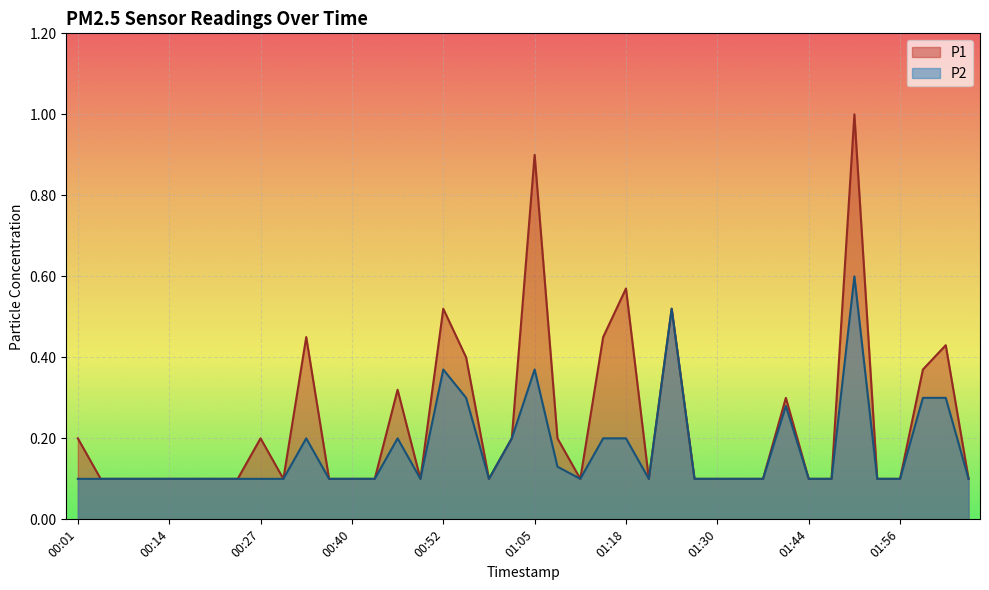

What is the total value across all series at 02:06?

0.2